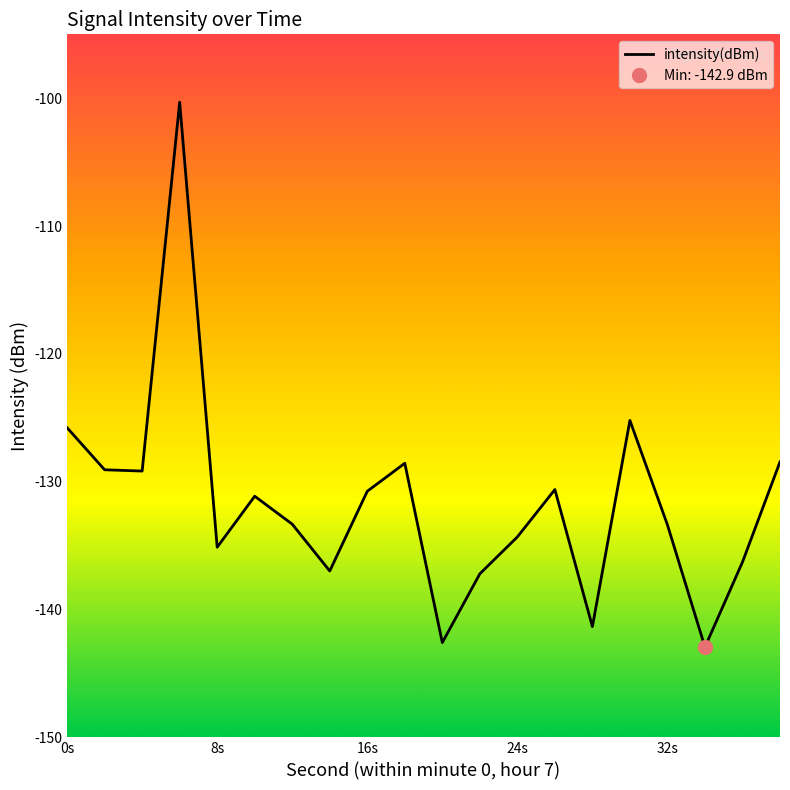

What is the value of the 9th point from the left?

-130.7